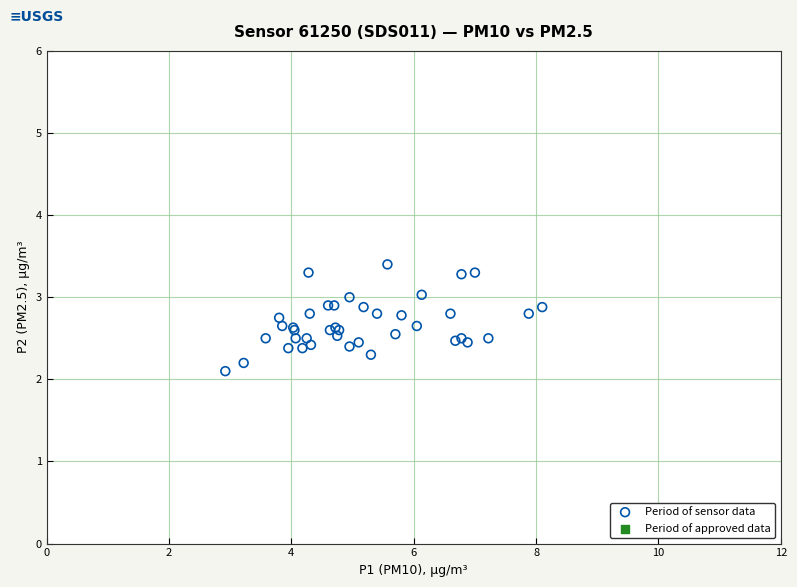

What Y value in the scatter plot is closest to 2?

2.1